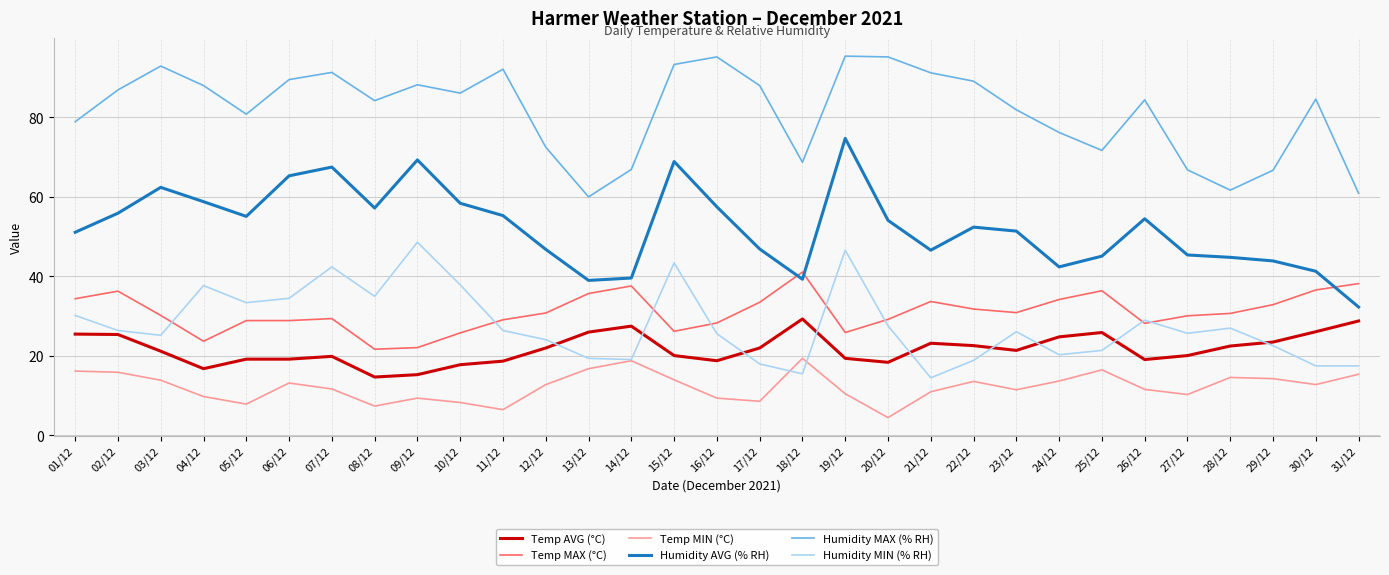

Which series has the largest range (max minus min)?

Humidity AVG (% RH)